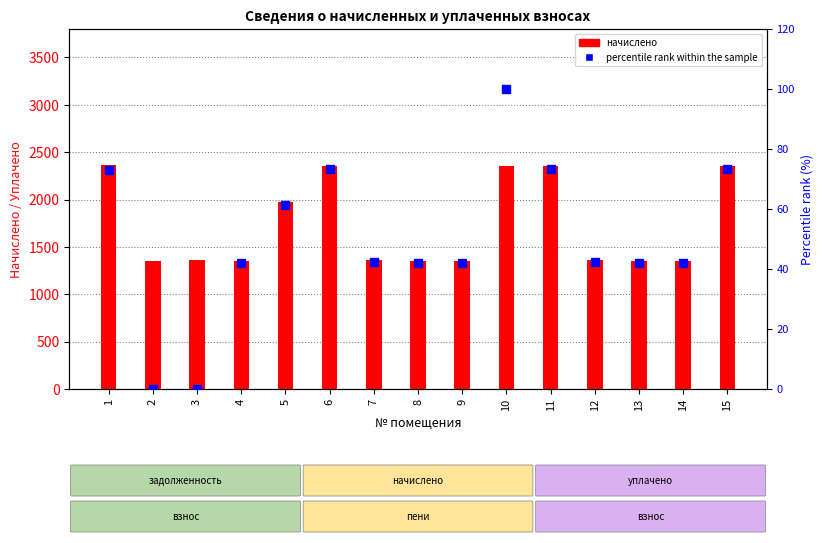

What is the total value across all series at 9?

1398.4